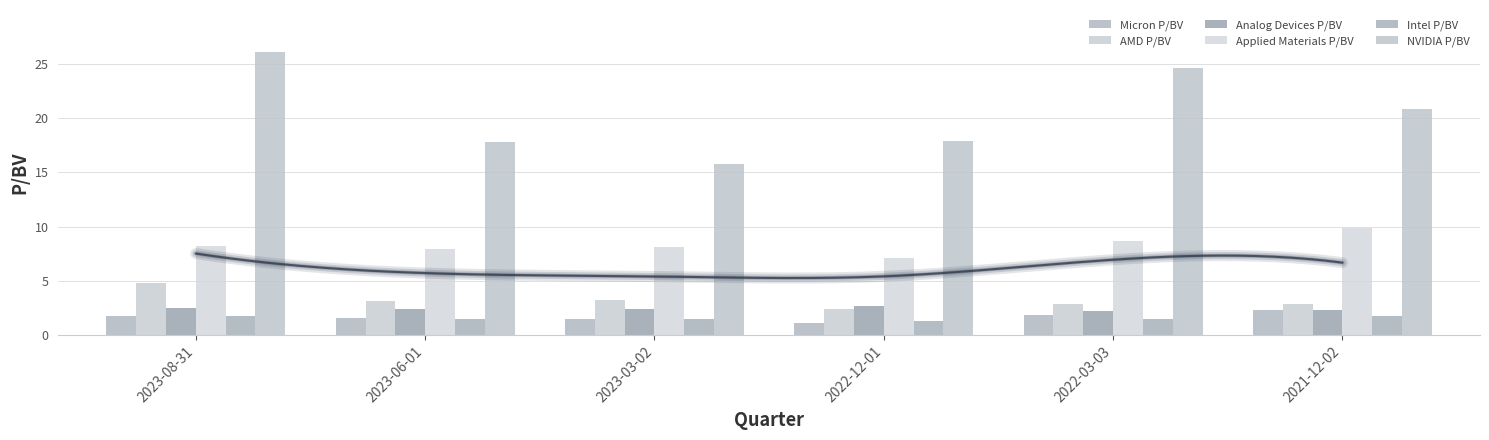

Rank the series by their maximum value, from lowest to highest.

Intel P/BV, Micron P/BV, Analog Devices P/BV, AMD P/BV, Applied Materials P/BV, NVIDIA P/BV